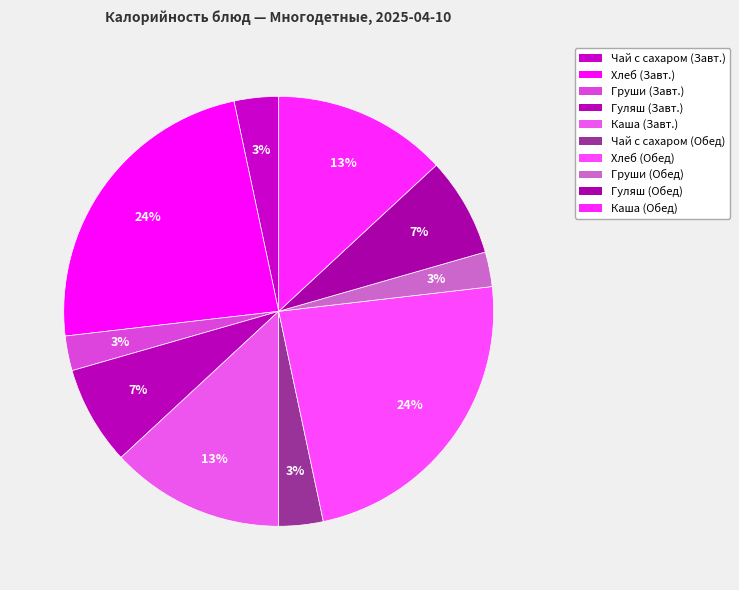

How many segments does this pie chart have?

10